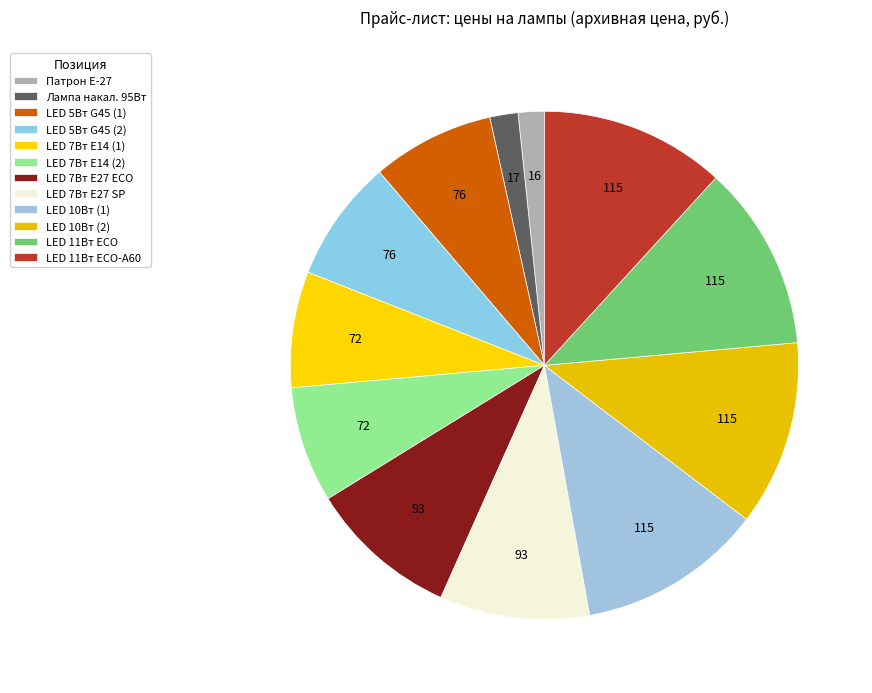

Is there a majority slice in this chart?

No